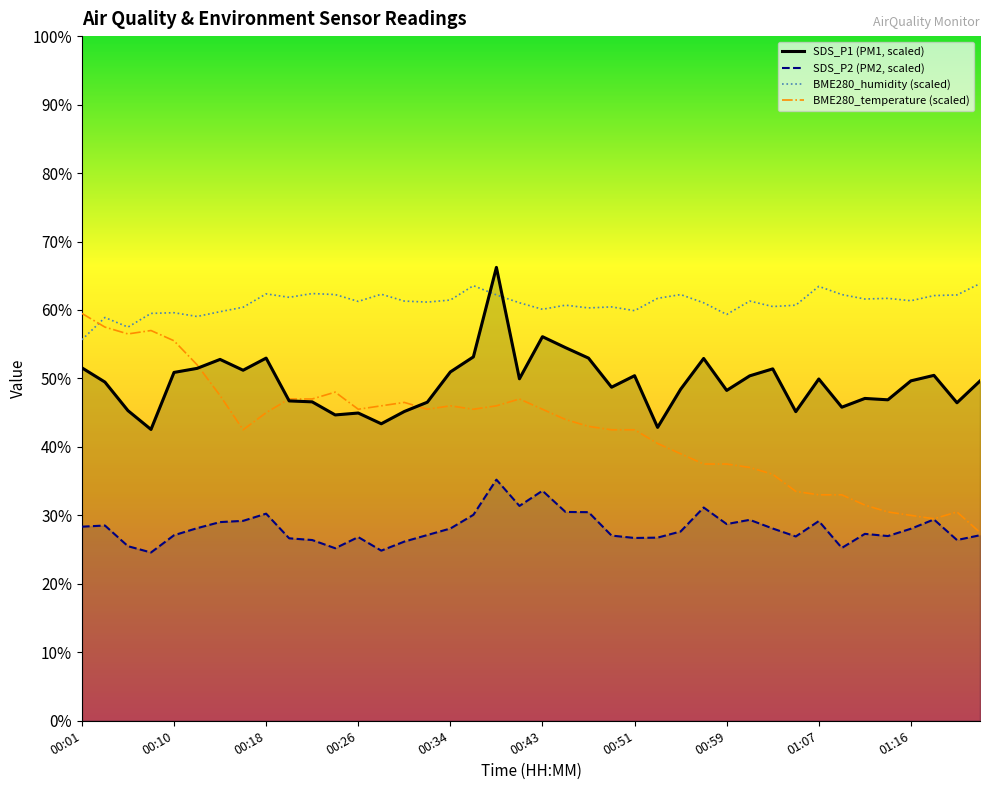

Which series ends up on top after the final intersection of BME280_humidity and SDS_P1?

BME280_humidity